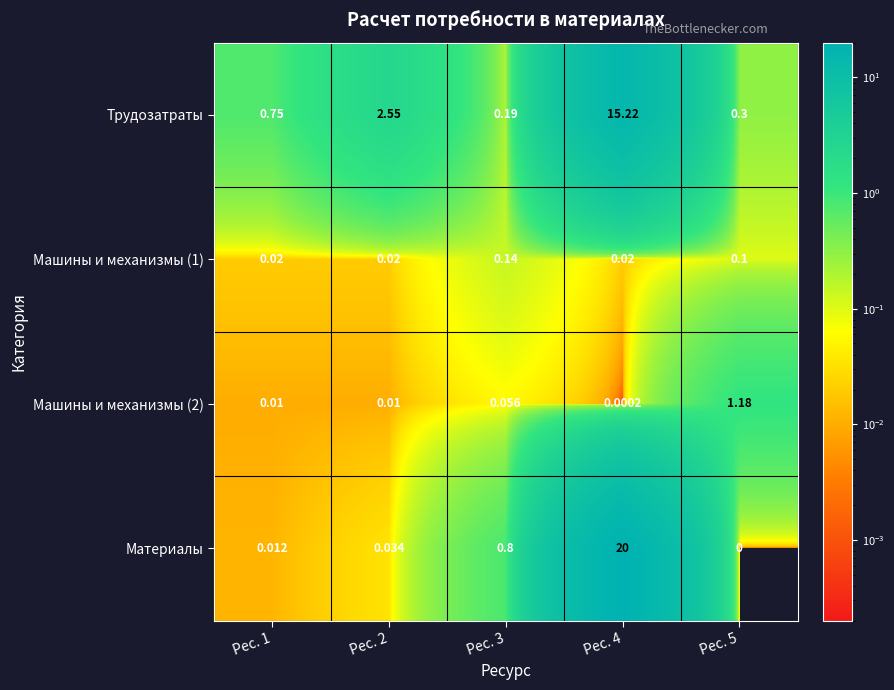

Which series changed the most between Рес. 2 and Рес. 3?

Трудозатраты